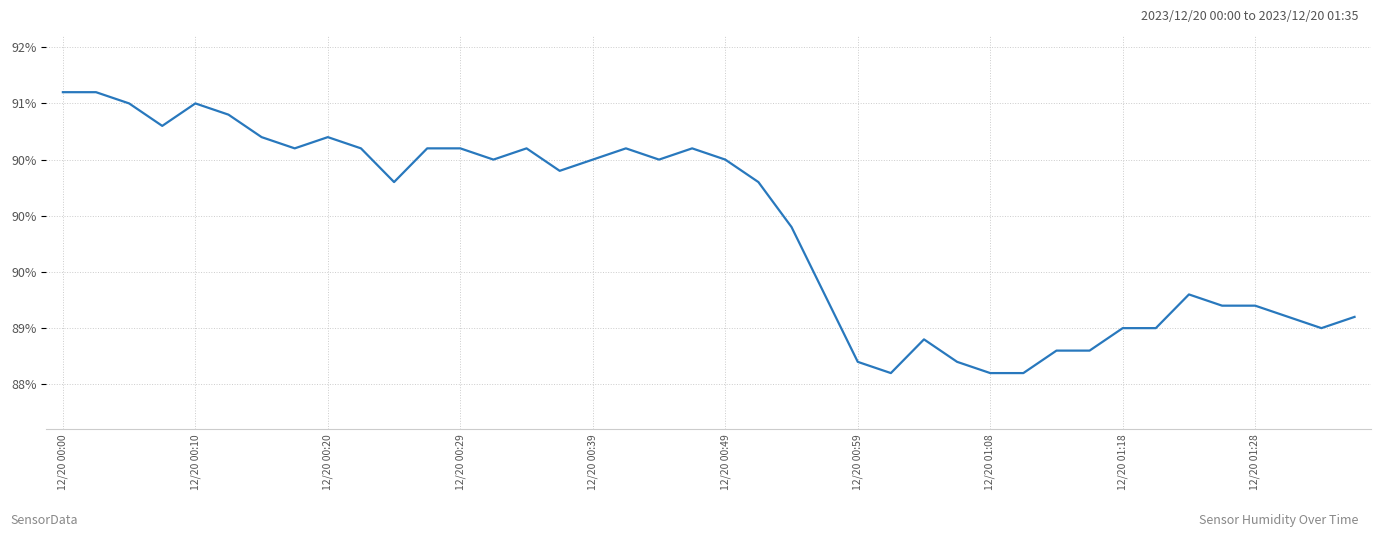

Reading left to right, list all the values displayed in this chart.

91.1	91.1	91.0	90.8	91.0	90.9	90.7	90.6	90.7	90.6	90.3	90.6	90.6	90.5	90.6	90.4	90.5	90.6	90.5	90.6	90.5	90.3	89.9	89.3	88.7	88.6	88.9	88.7	88.6	88.6	88.8	88.8	89.0	89.0	89.3	89.2	89.2	89.1	89.0	89.1